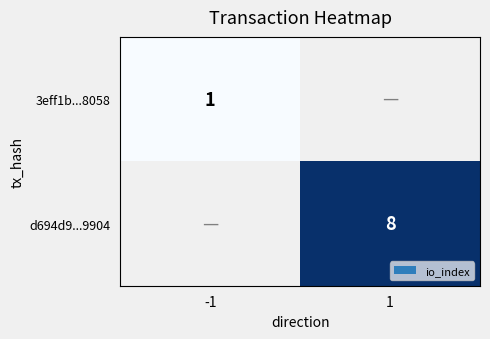

Is it true that 3eff1b...8058 equals 2 at -1?

False